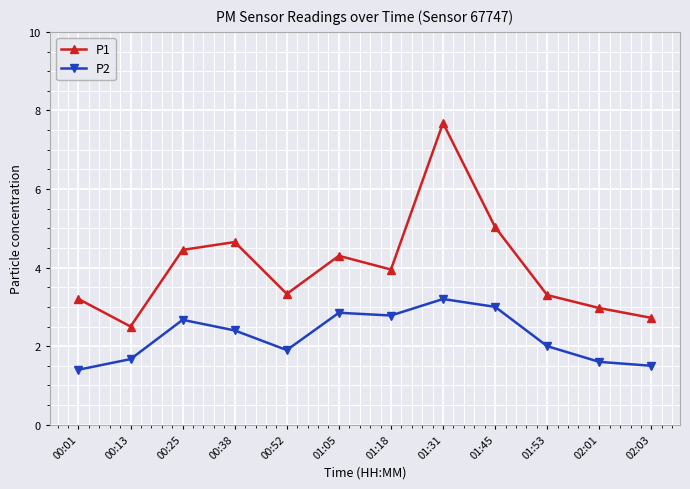

What position from the right is 00:13?

11